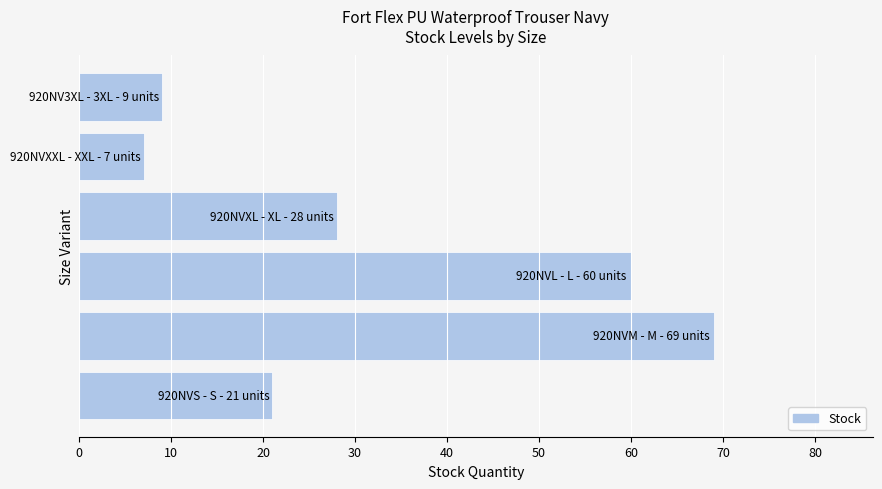

What is the difference between the maximum and minimum values?

62